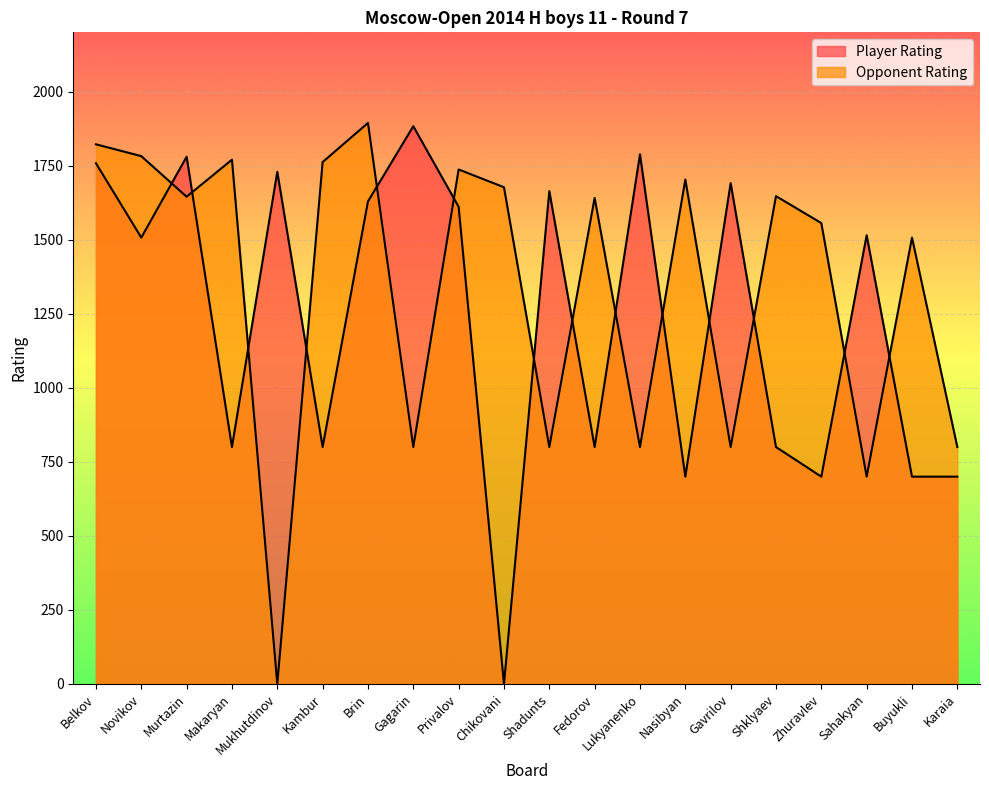

True or false: Player Rating has more than 1 interior local peaks.

True